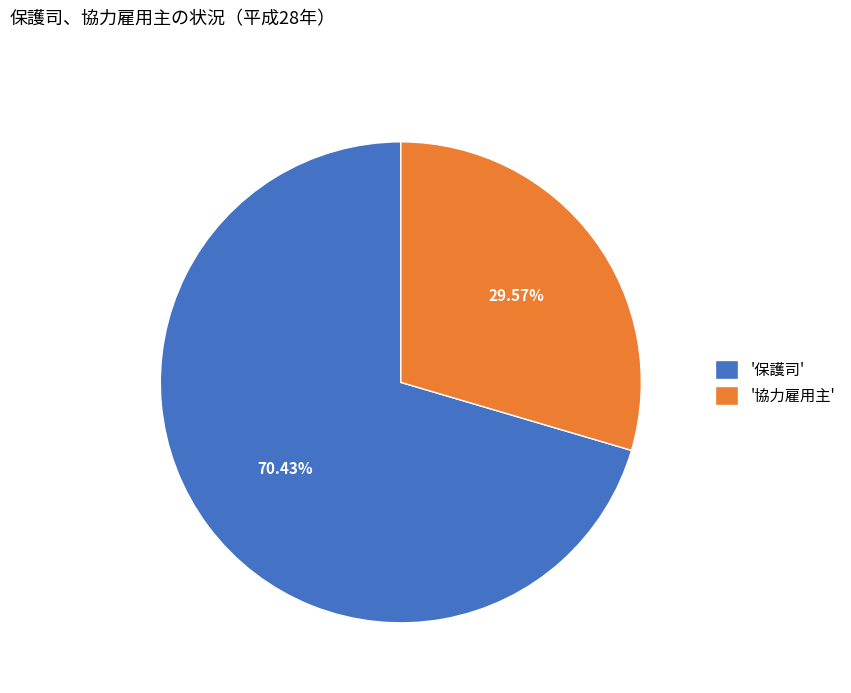

Is the sum of '保護司' and '協力雇用主' greater than half?

Yes